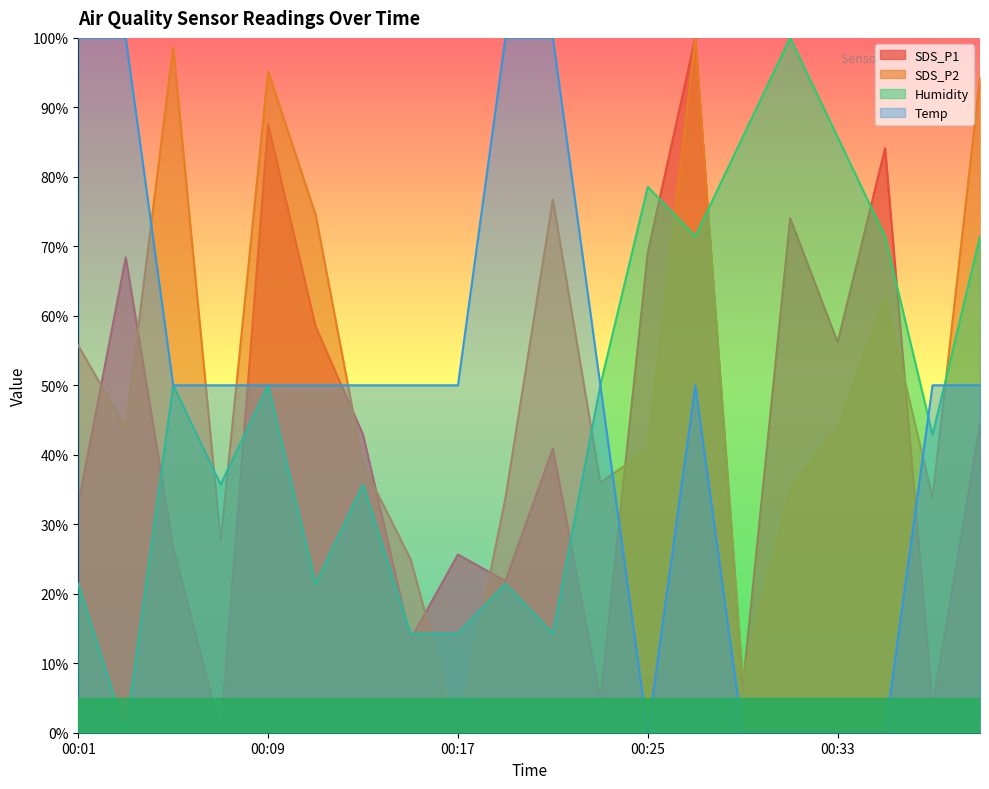

What is the average value of the SDS_P2 series?

51.2